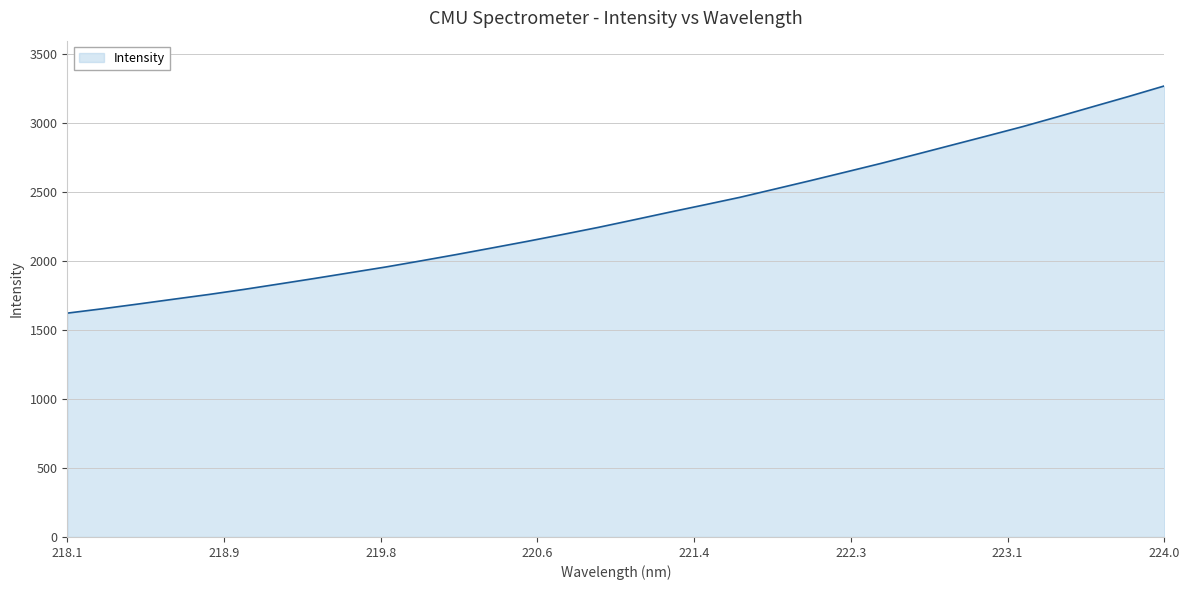

What is the difference between the maximum and minimum values?

1648.0